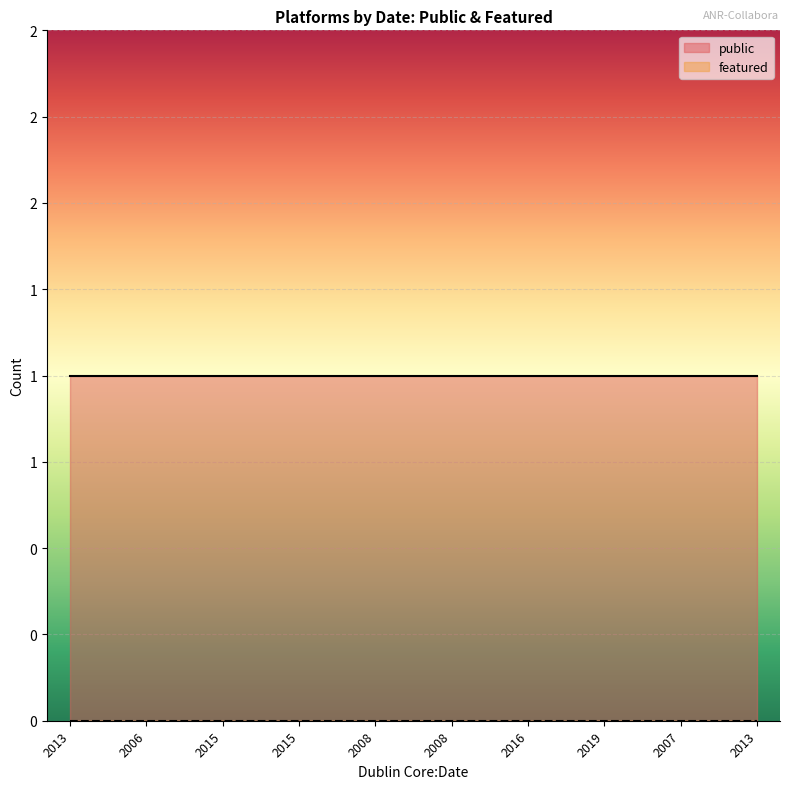

Which has a higher value, 2008 or 2015?

2008